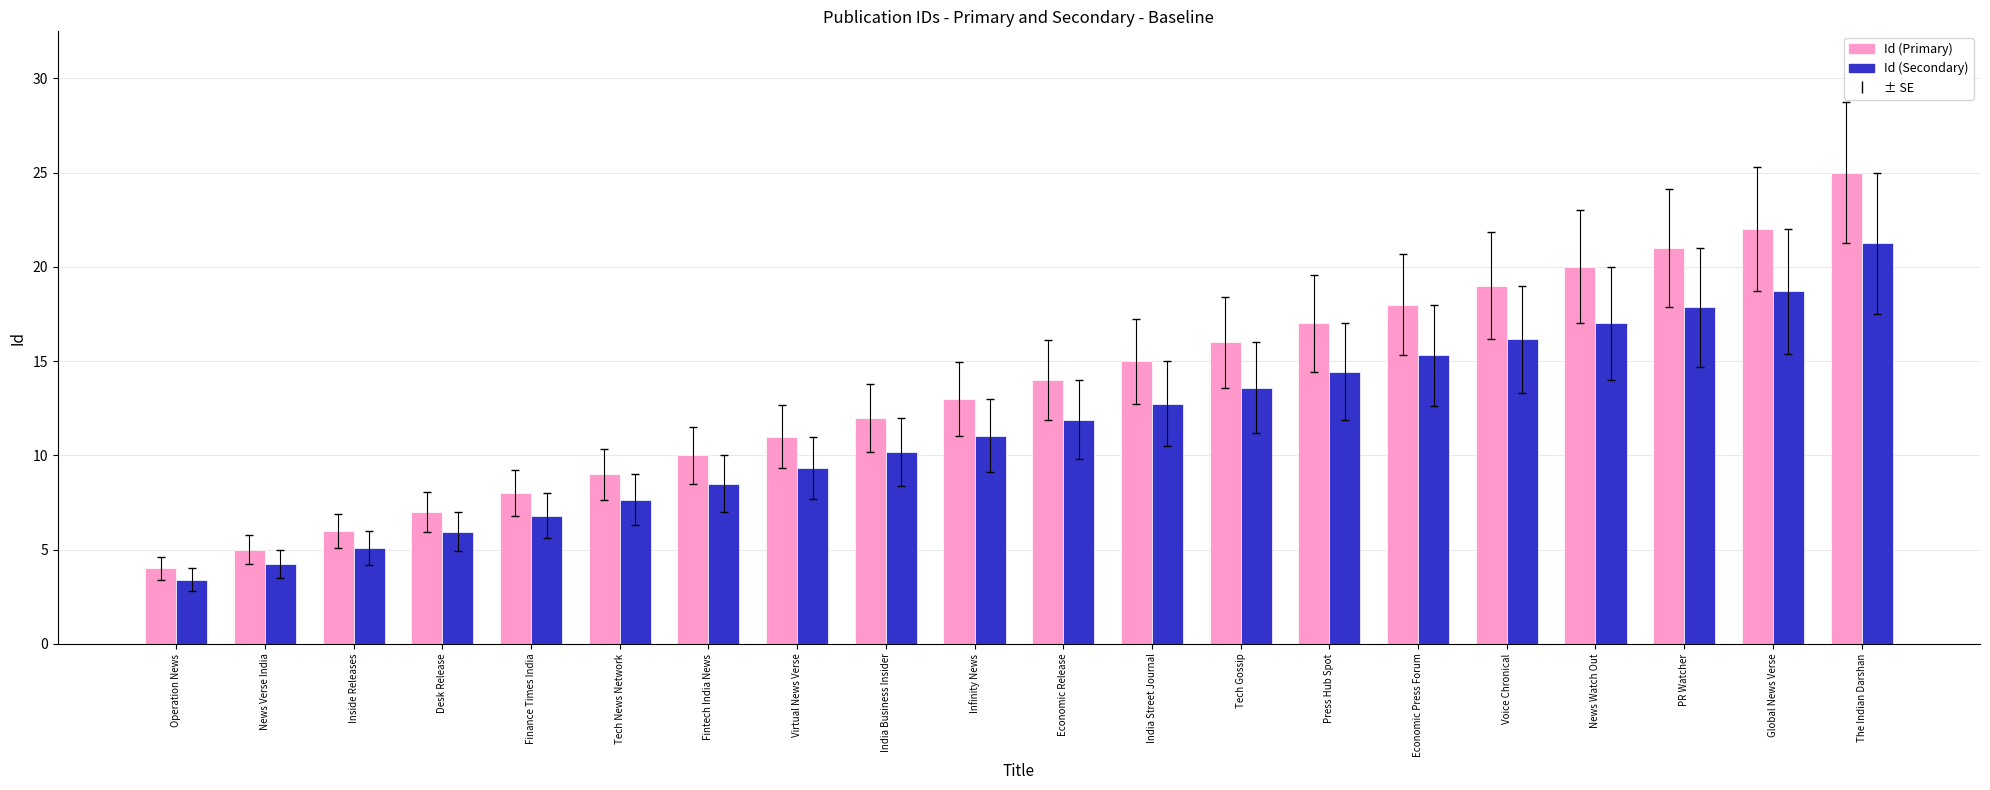

Between Finance Times India and Global News Verse, which series saw the biggest shift?

Id (Primary)